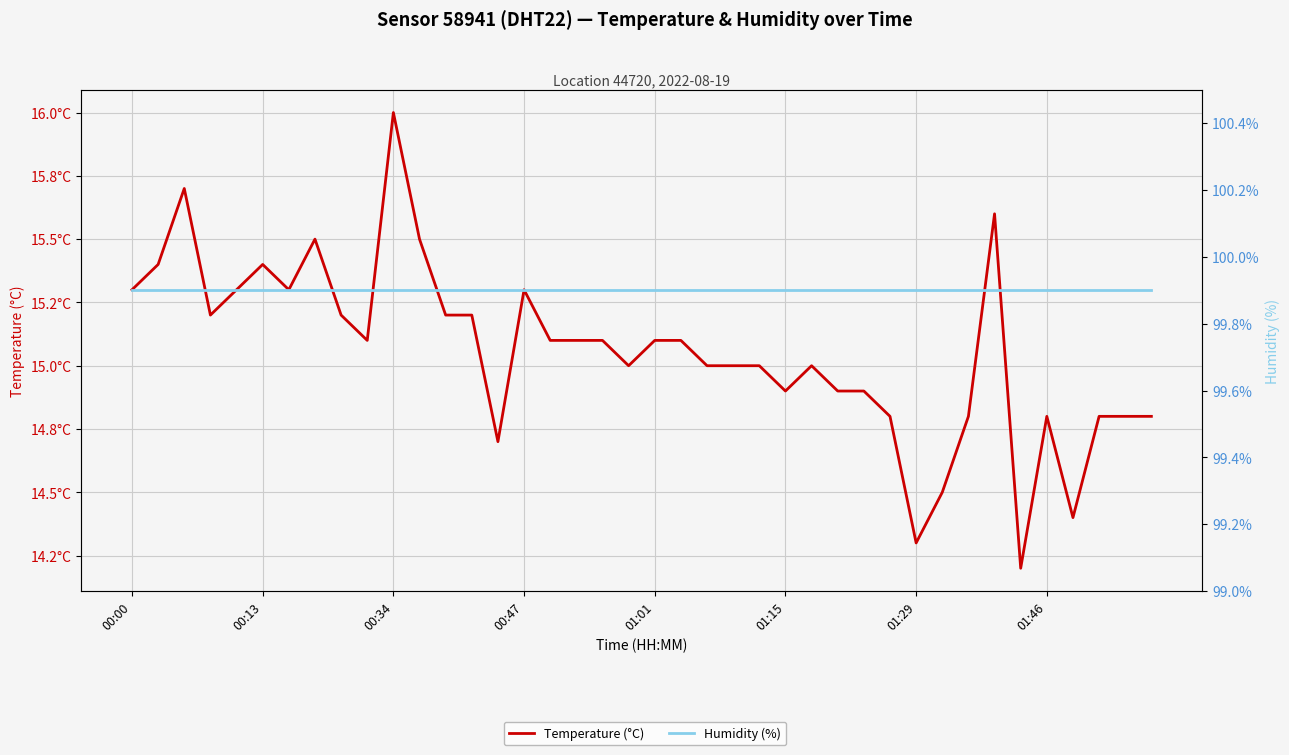

Which series changed the most between 12 and 31?

Temperature (°C)